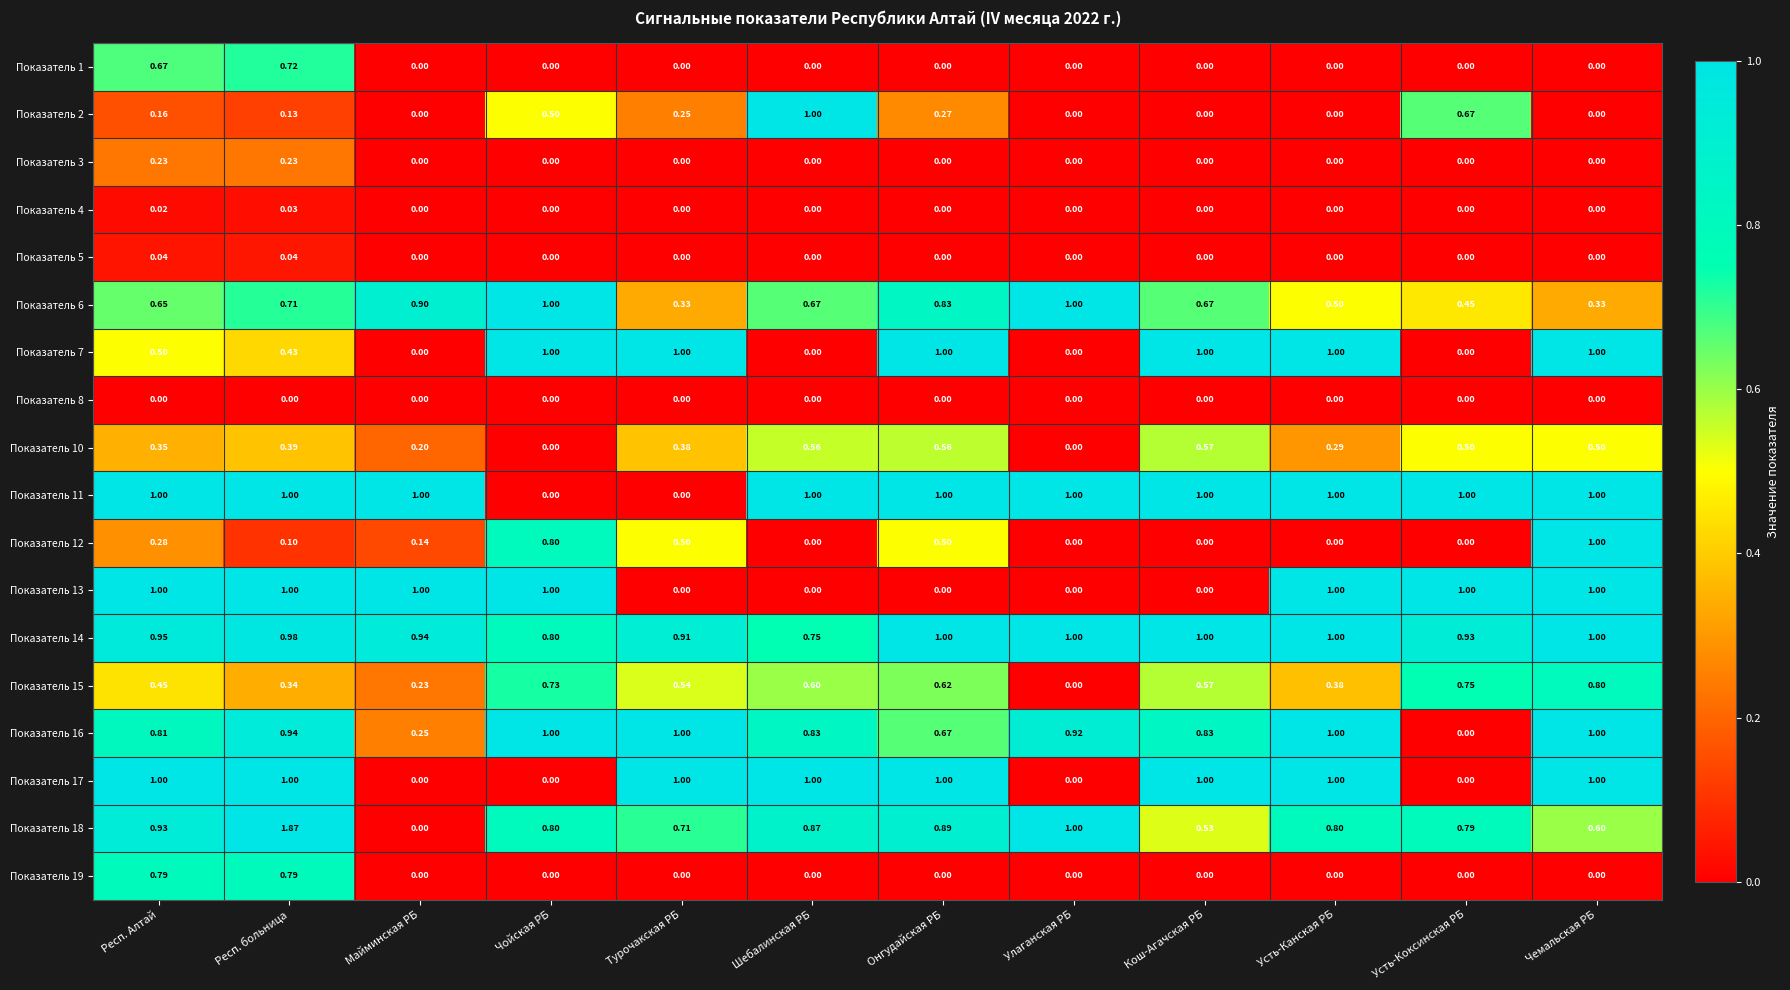

Is the value of Показатель 2 at Турочакская РБ greater than the value of Показатель 4 at Майминская РБ?

Yes